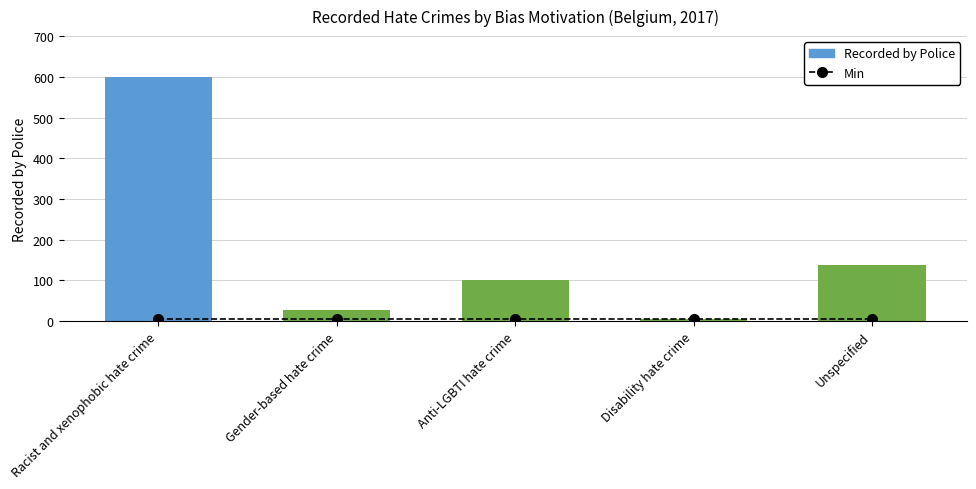

Which series has the largest range (max minus min)?

Recorded by Police